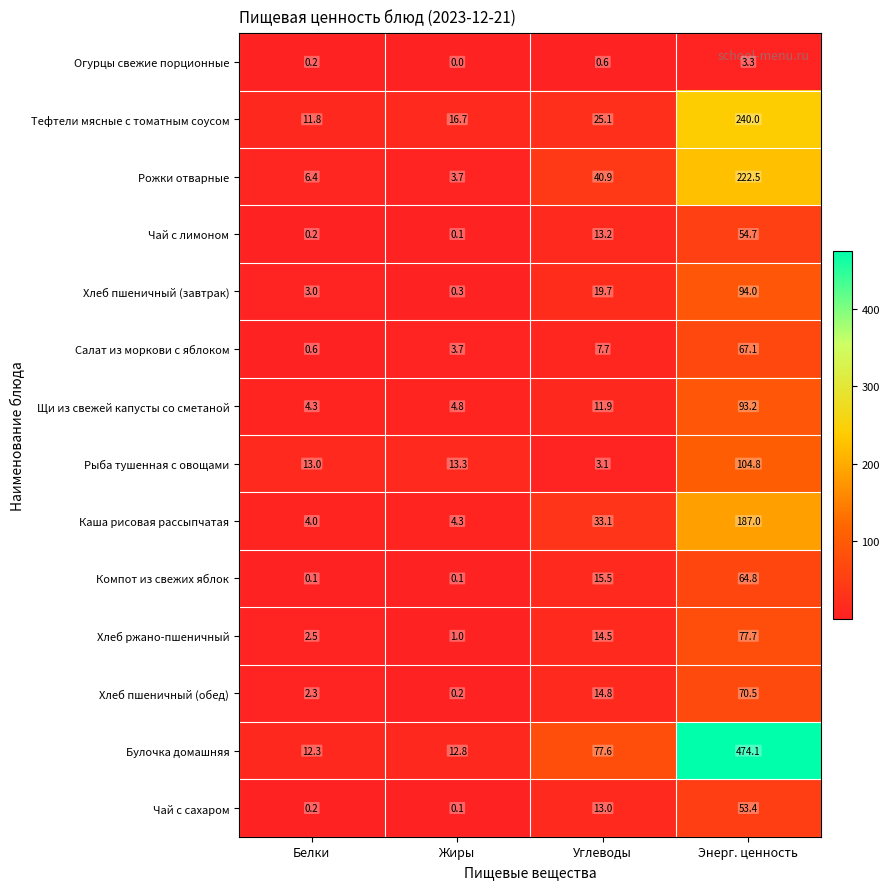

Which series changed the most between Углеводы and Энерг. ценность?

Булочка домашняя